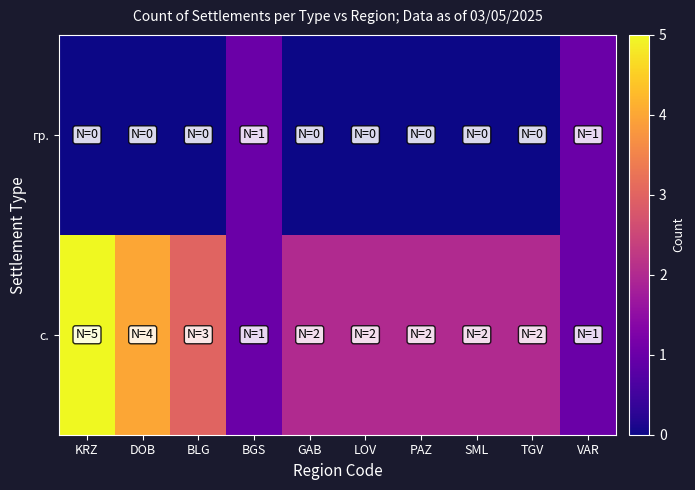

At which category is the sum across all series the highest?

KRZ